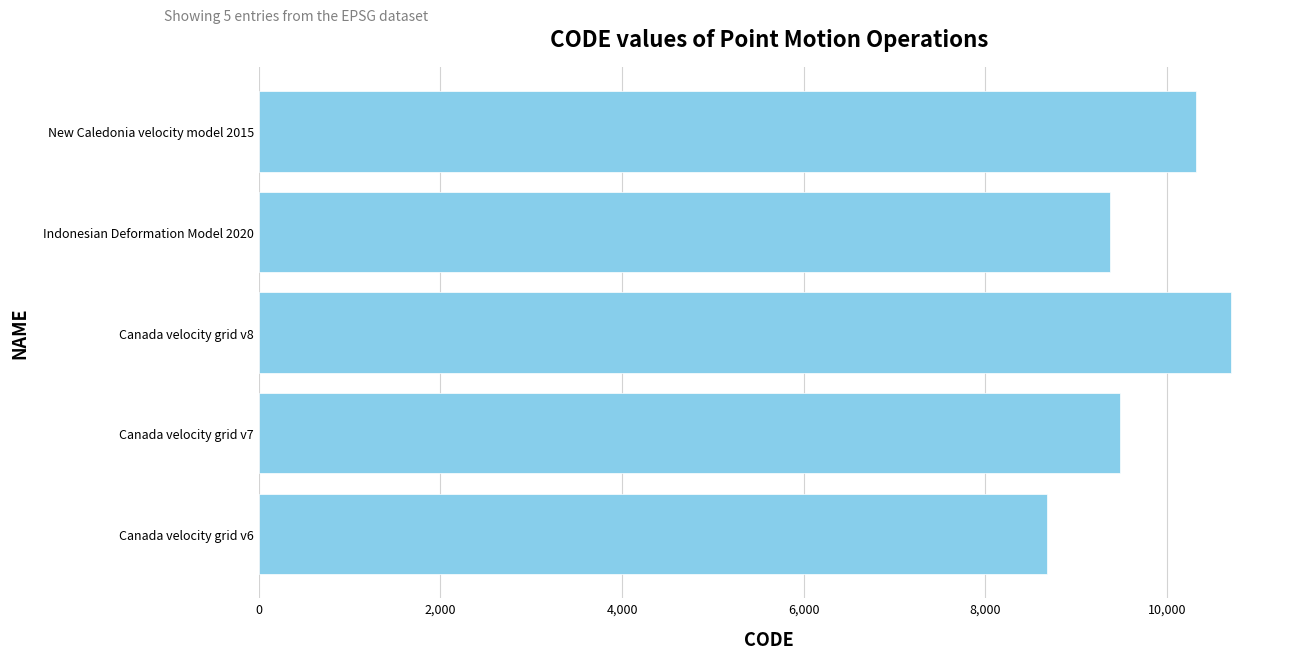

How many data points are less than 9483?

2